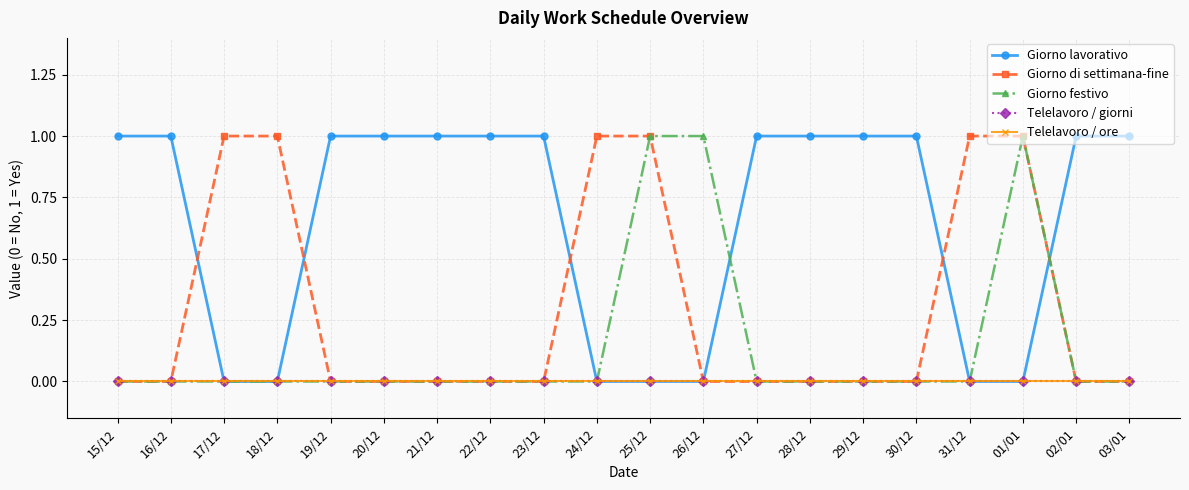

Count the Giorno festivo values in the range 0 to 1.

20